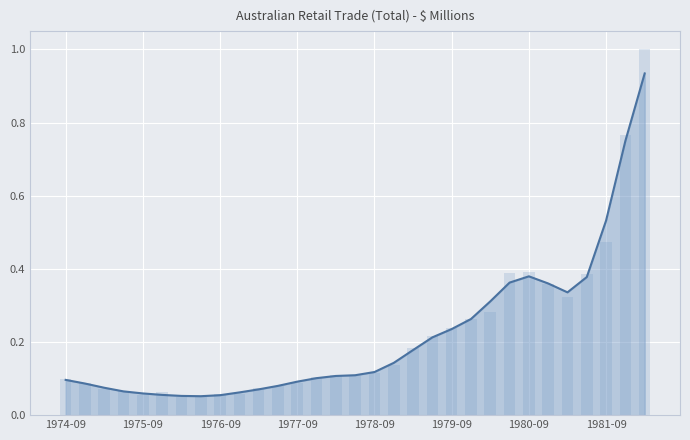

Reading left to right, list all the values displayed in this chart.

Total (Trend) Line: 0.1	0.1	0.1	0.1	0.1	0.1	0.1	0.1	0.1	0.1	0.1	0.1	0.1	0.1	0.1	0.1	0.1	0.1	0.2	0.2	0.2	0.3	0.3	0.4	0.4	0.4	0.3	0.4	0.5	0.7	0.9
Total (Seasonally Adjusted): 0.1	0.1	0.1	0.1	0.1	0.1	0.0	0.0	0.1	0.1	0.1	0.1	0.1	0.1	0.1	0.1	0.1	0.1	0.2	0.2	0.2	0.3	0.3	0.4	0.4	0.4	0.3	0.4	0.5	0.8	1.0